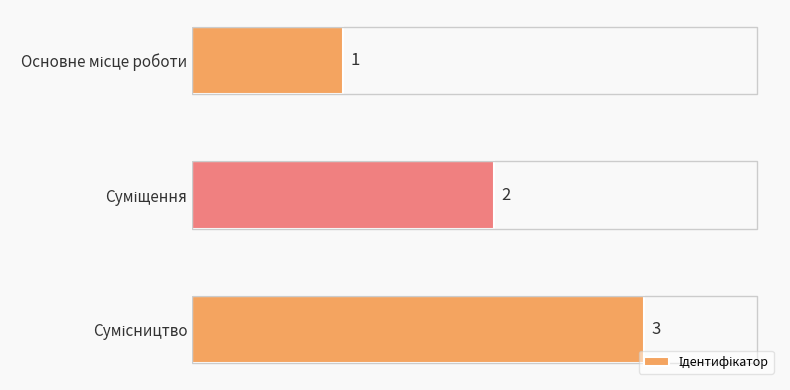

How many series are shown in this chart?

1